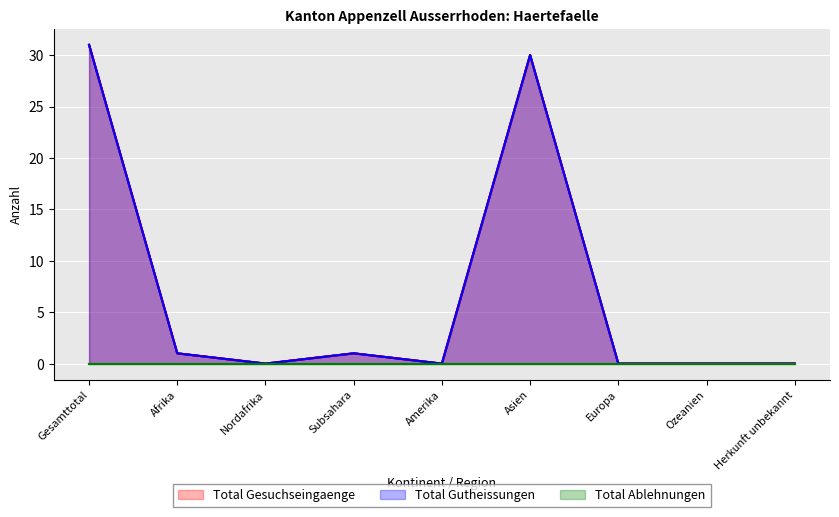

True or false: Total Gutheissungen and Total Ablehnungen intersect in this chart.

False